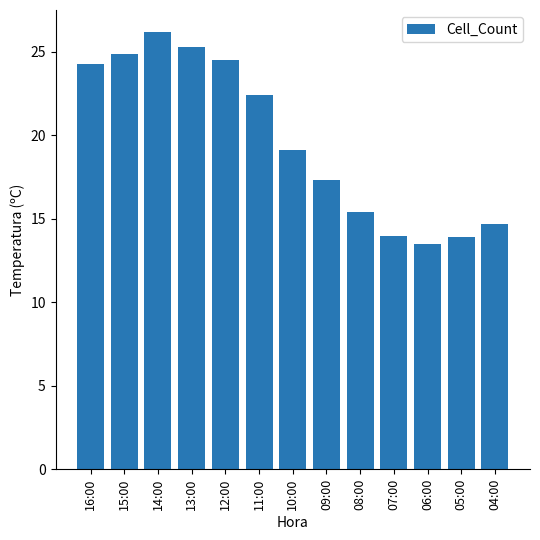

What is the maximum value shown in the chart?

26.2